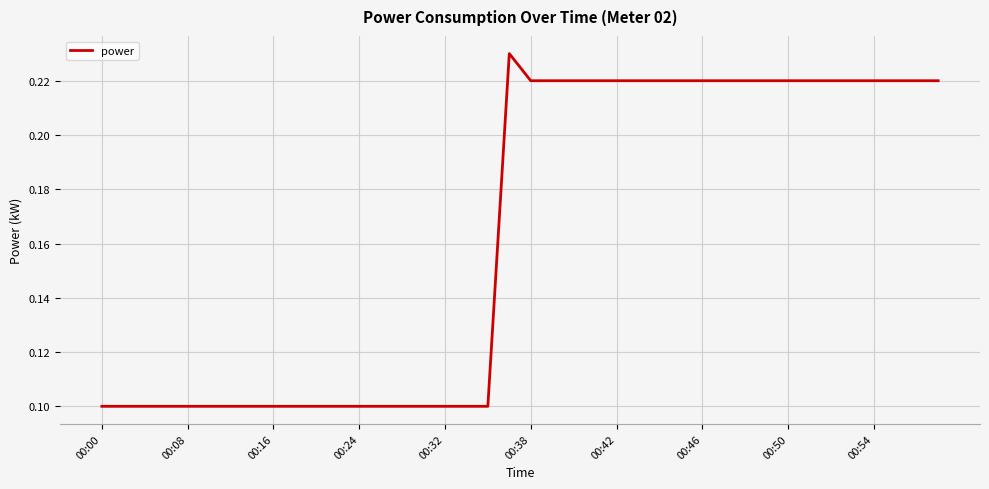

How many lines are shown in the chart?

1